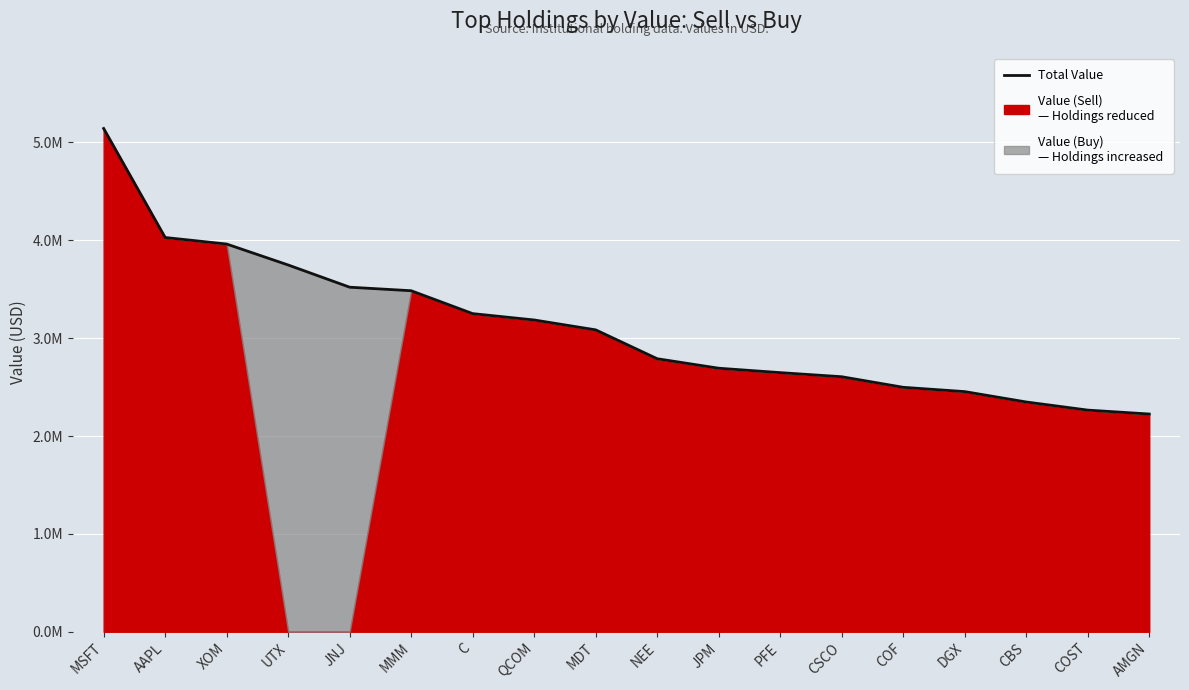

Rank the categories by value from lowest to highest.

AMGN, COST, CBS, DGX, COF, CSCO, PFE, JPM, NEE, MDT, QCOM, C, MMM, JNJ, UTX, XOM, AAPL, MSFT